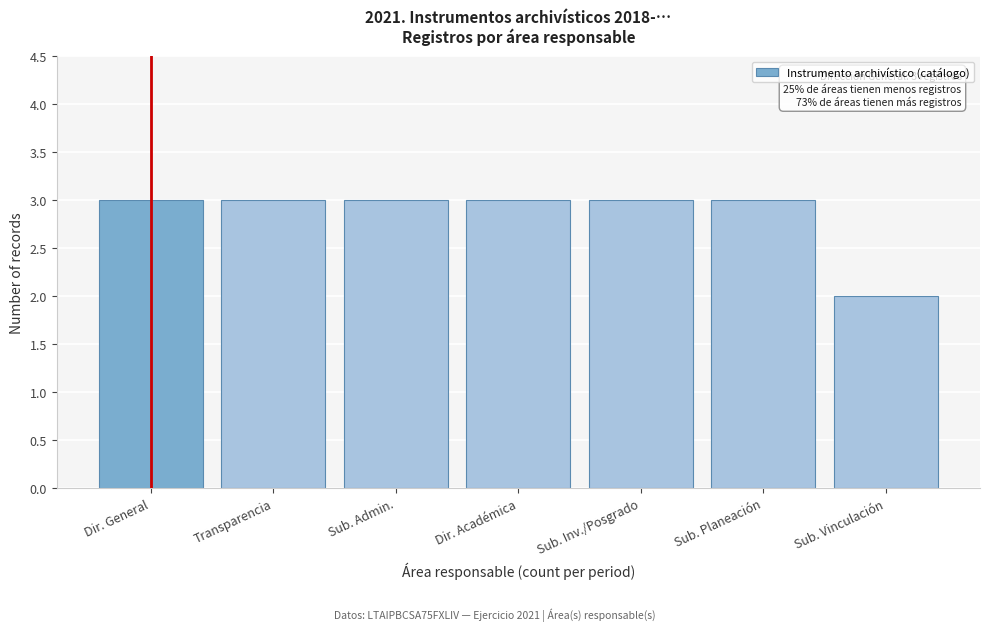

Reading right to left, what are all the values shown in this chart?

2	3	3	3	3	3	3